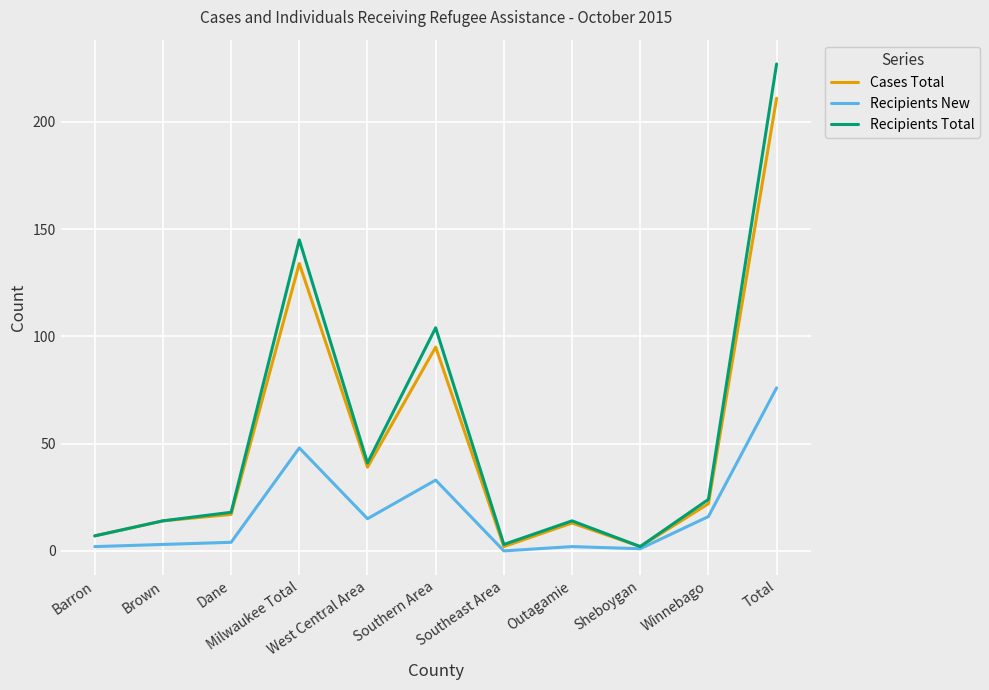

What is the greatest value displayed?

227